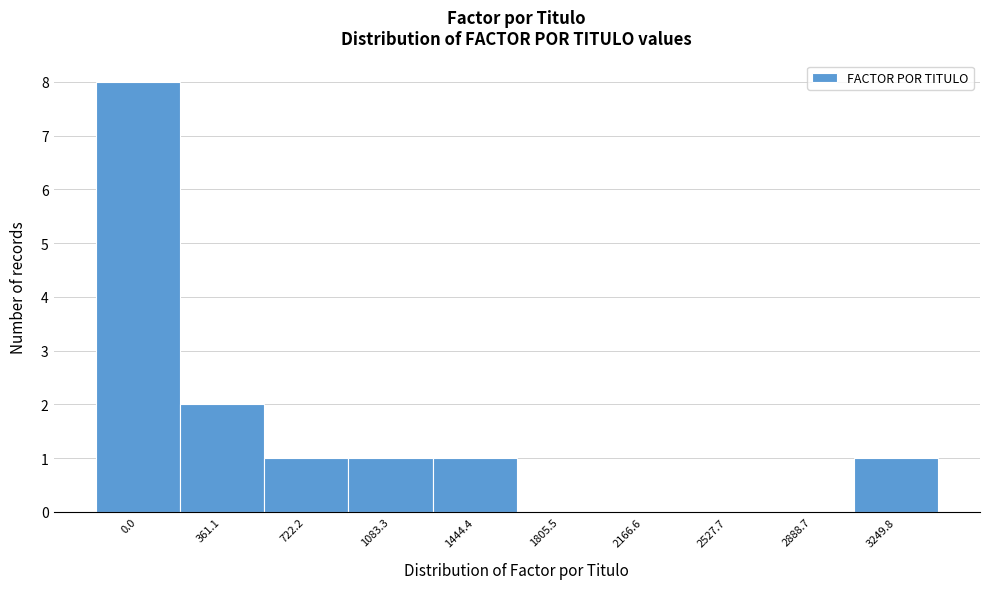

Reading left to right, what are all the values shown in this chart?

0.0=8	361.1=2	722.2=1	1083.3=1	1444.4=1	1805.5=0	2166.6=0	2527.7=0	2888.7=0	3249.8=1